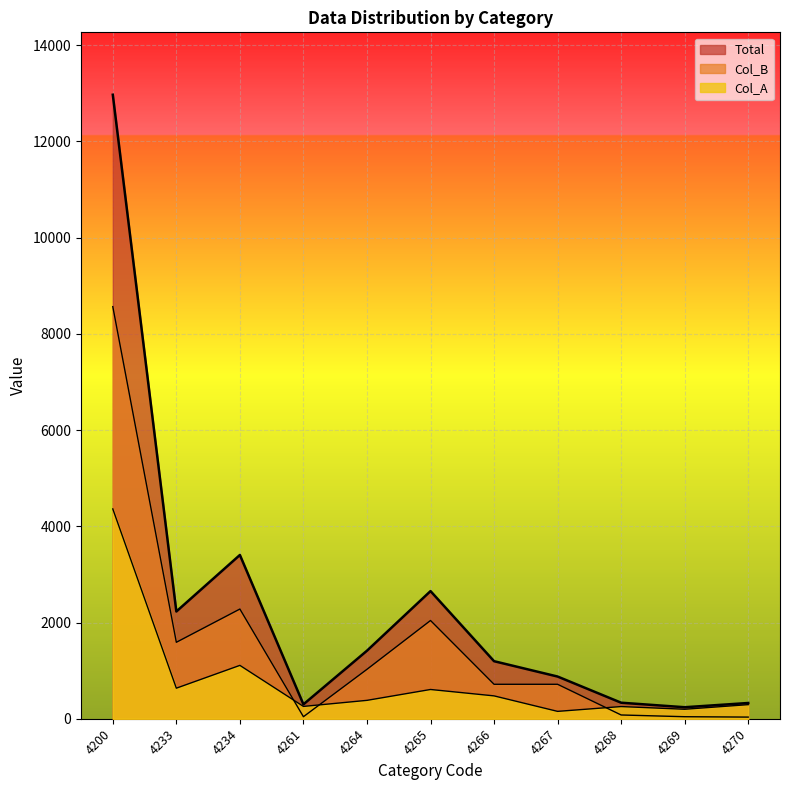

True or false: Col_A has a value of 1109 at 4234.

True